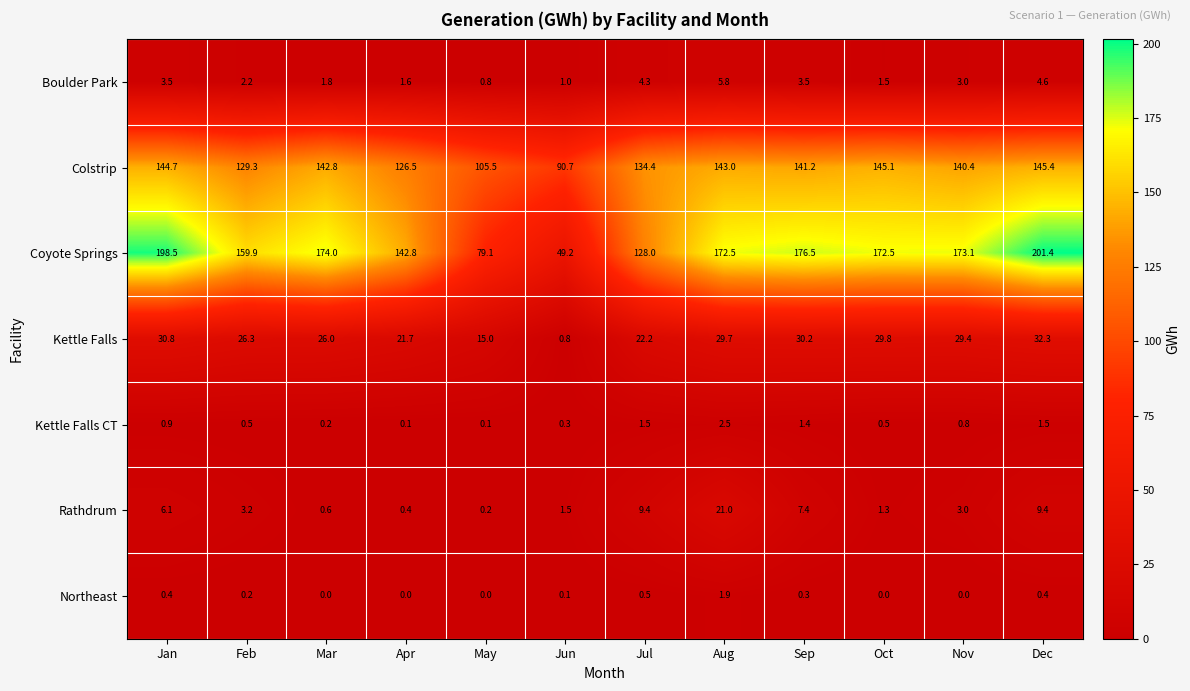

What is the difference between the Kettle Falls CT values at Jan and Dec?

0.6